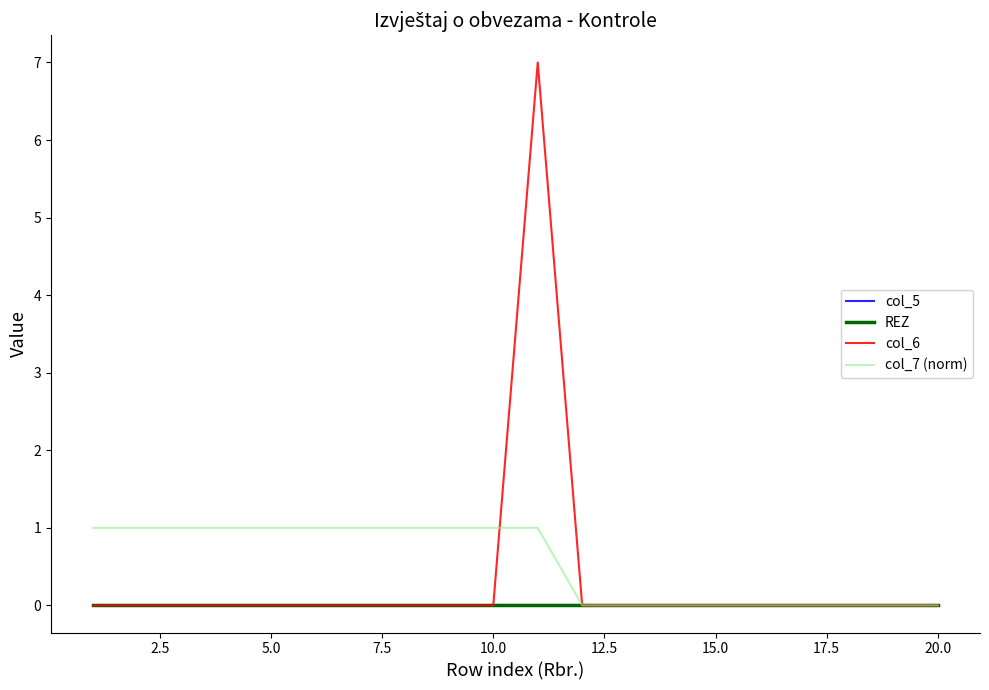

What is the maximum value shown in the chart?

7